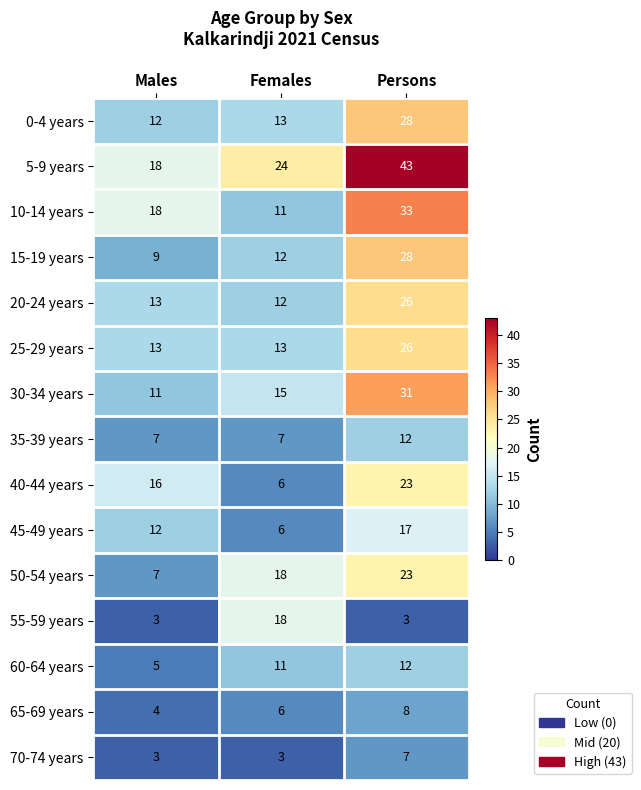

What value does the 40-44 years series have at Females, to the nearest 10?

10